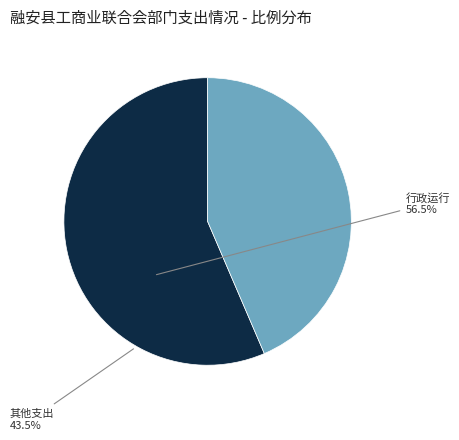

Between 行政运行 and 其他支出, which is larger?

行政运行